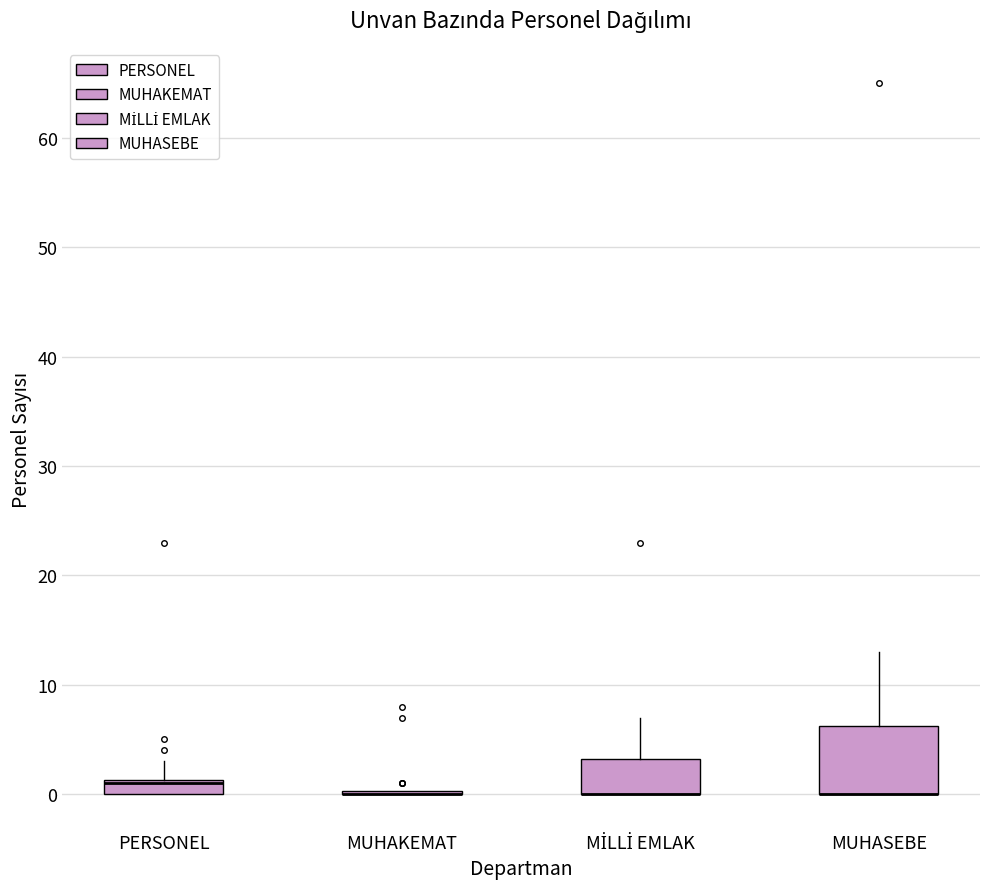

Comparing the boxes themselves (not the whiskers), which one is the tallest?

MUHASEBE